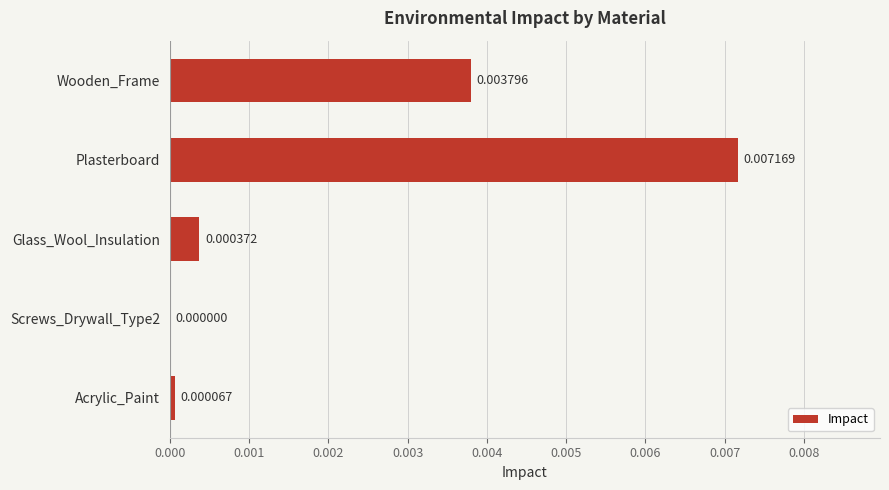

Does the chart contain stacked bars?

No